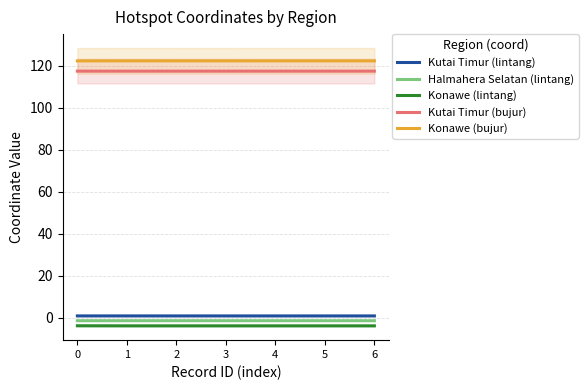

At 1, list the series in order from largest to smallest.

Konawe (bujur), Kutai Timur (bujur), Kutai Timur (lintang), Halmahera Selatan (lintang), Konawe (lintang)